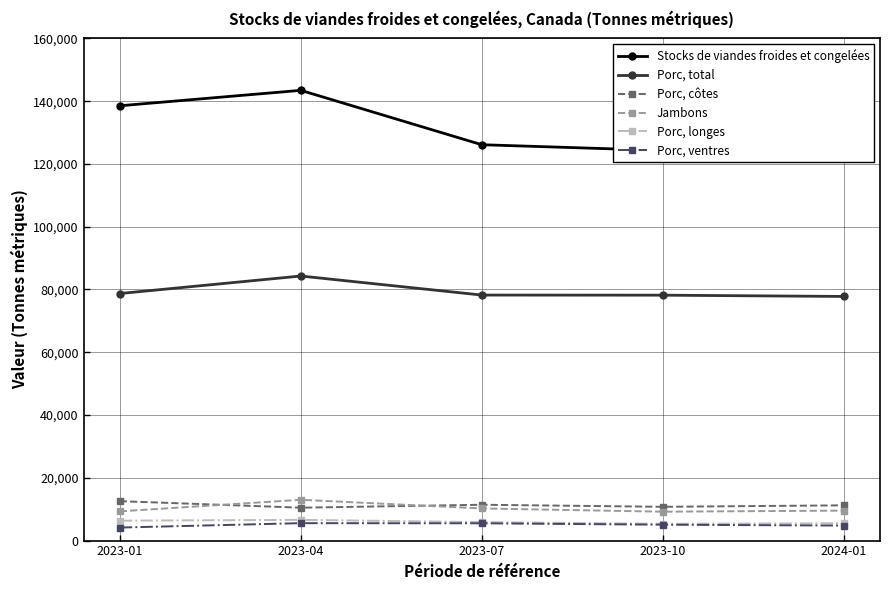

Which series has the largest total across all categories?

Stocks de viandes froides et congelées